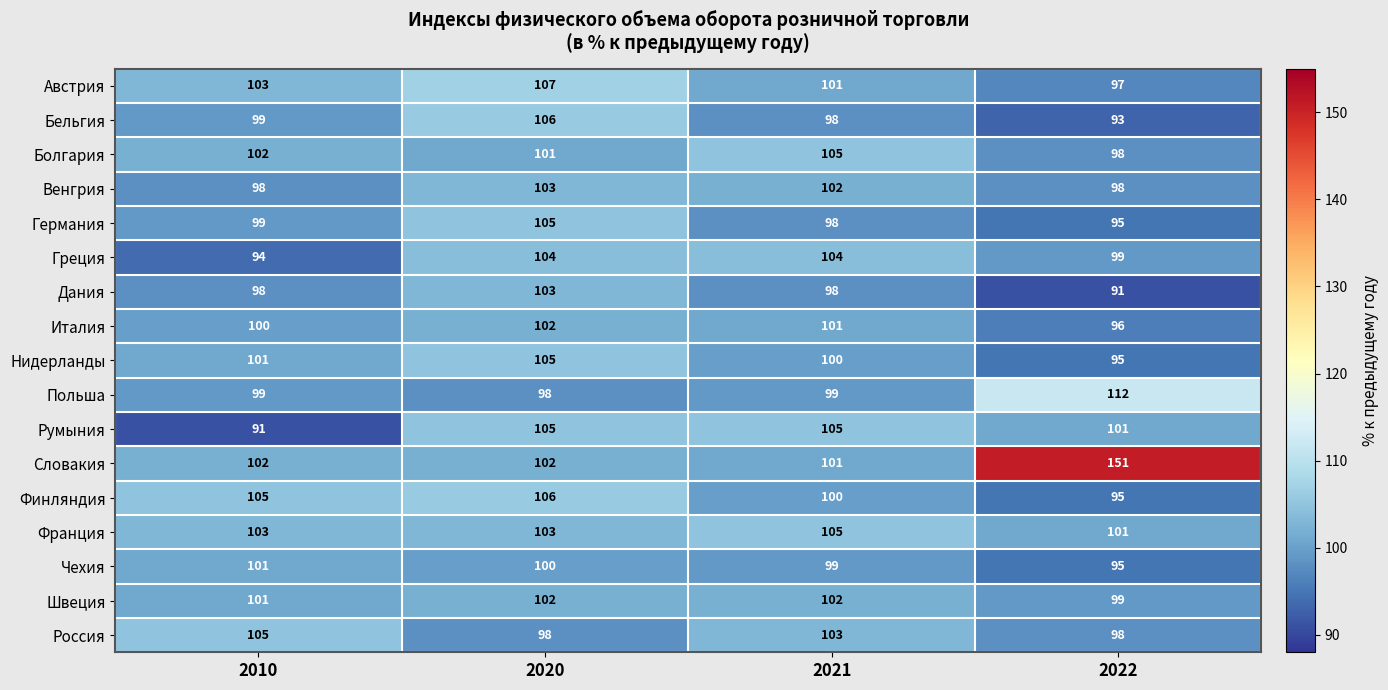

Which series changed the most between 2010 and 2021?

Румыния